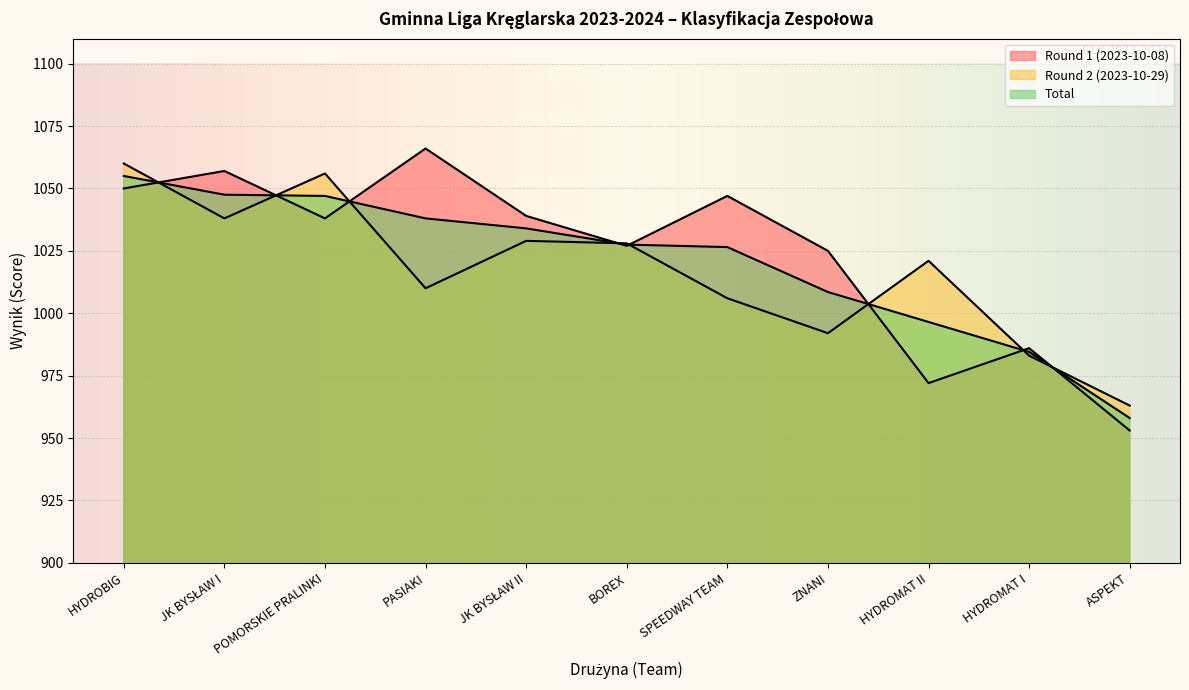

How many distinct data groups are displayed?

3